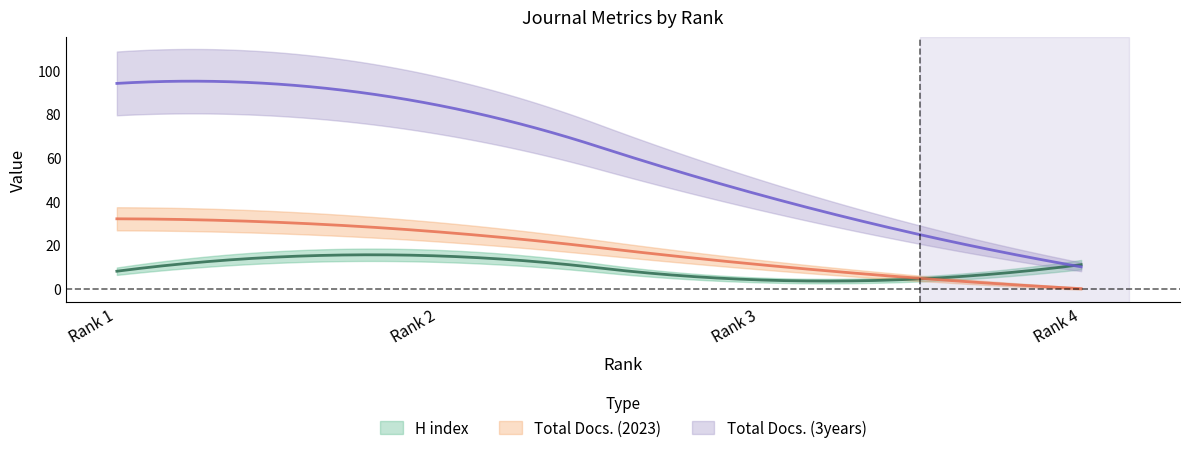

True or false: Total Docs. (3years) and Total Docs. (2023) cross at least once.

False